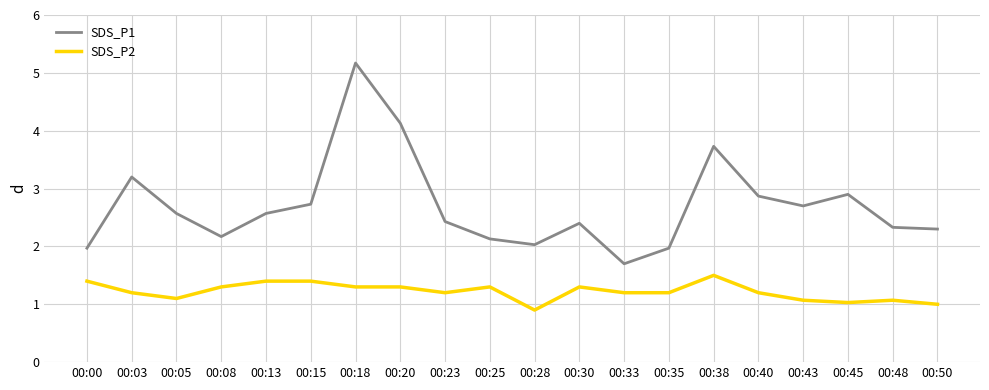

What are all the series names shown in the legend?

SDS_P1, SDS_P2